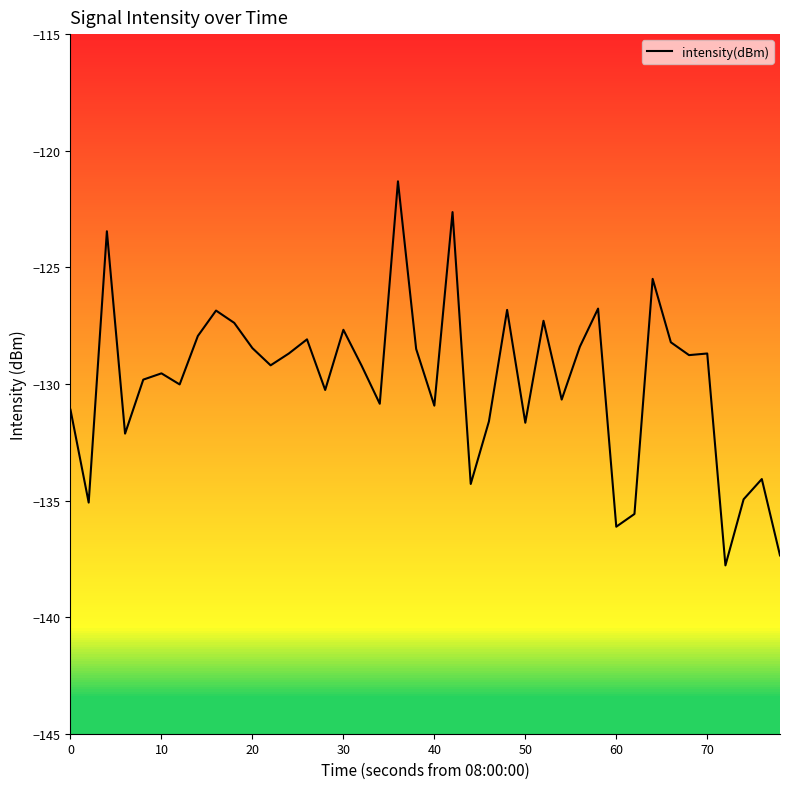

What is the difference between the maximum and minimum values?

16.5